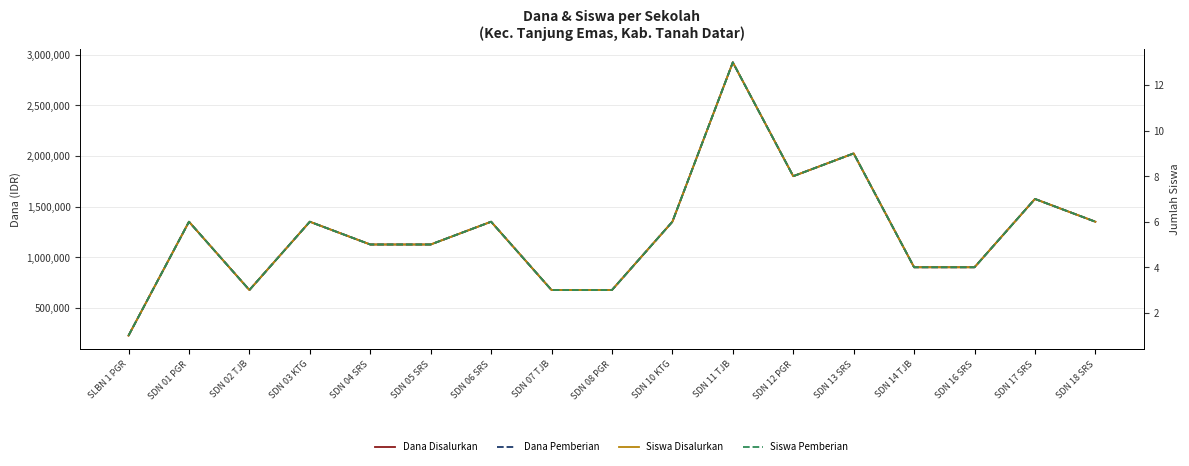

What is the label of the 15th point from the left?

SDN 16 SRS